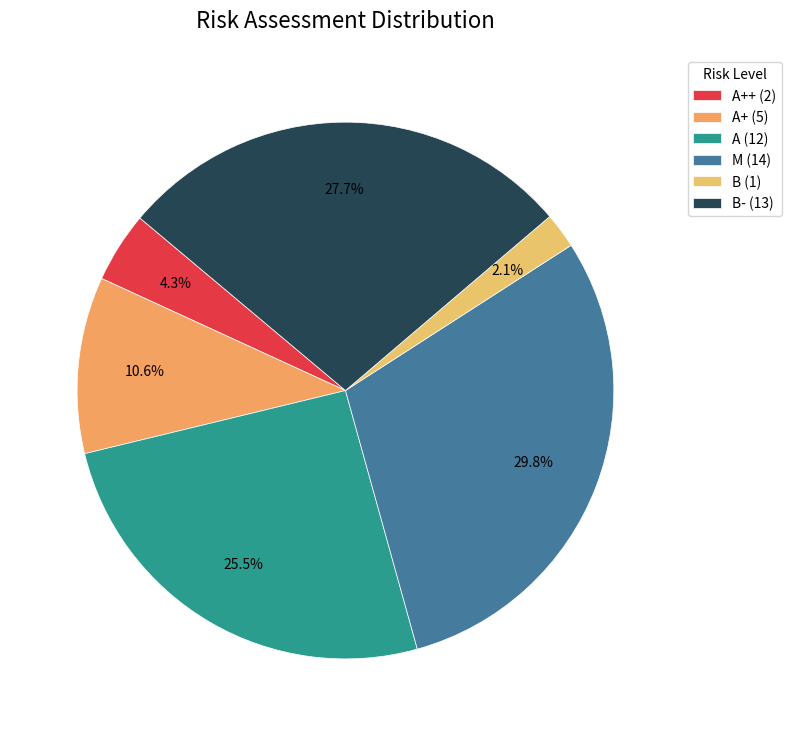

How many slices are in this pie chart?

6